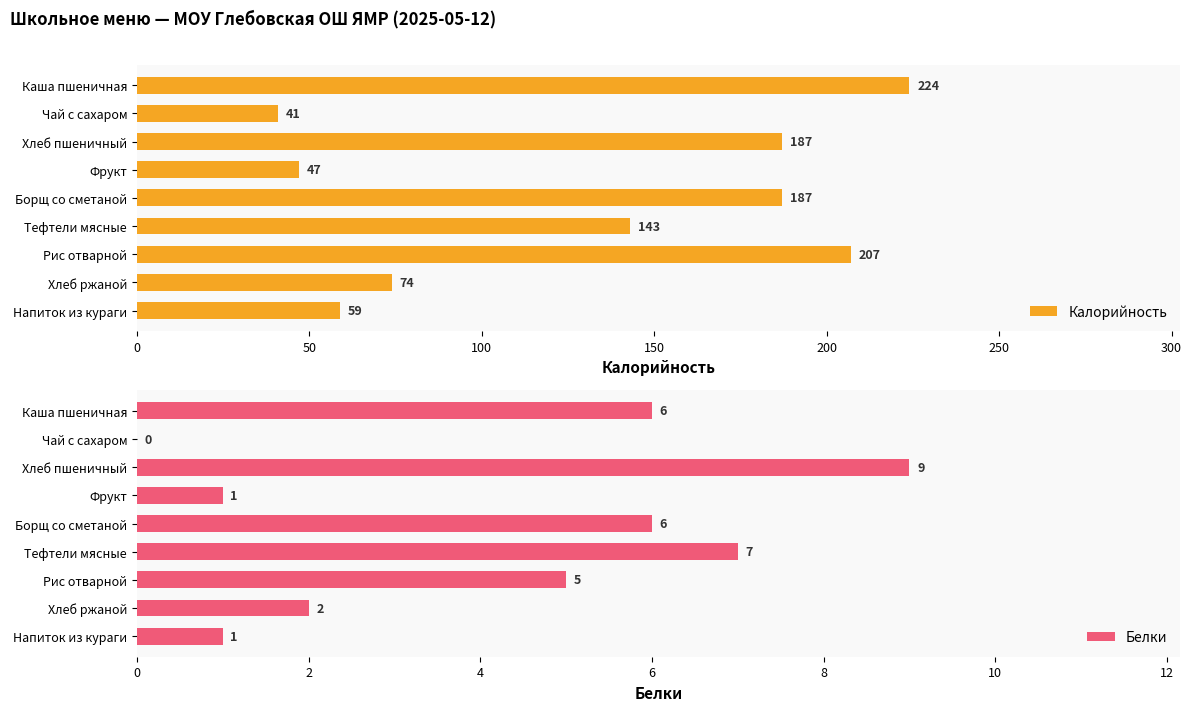

What is the sum of the Калорийность values at Фрукт and Каша пшеничная?

271